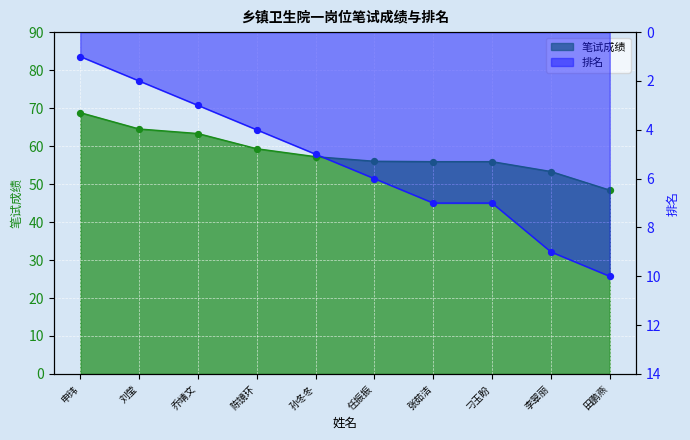

Which series has the largest total across all categories?

笔试成绩